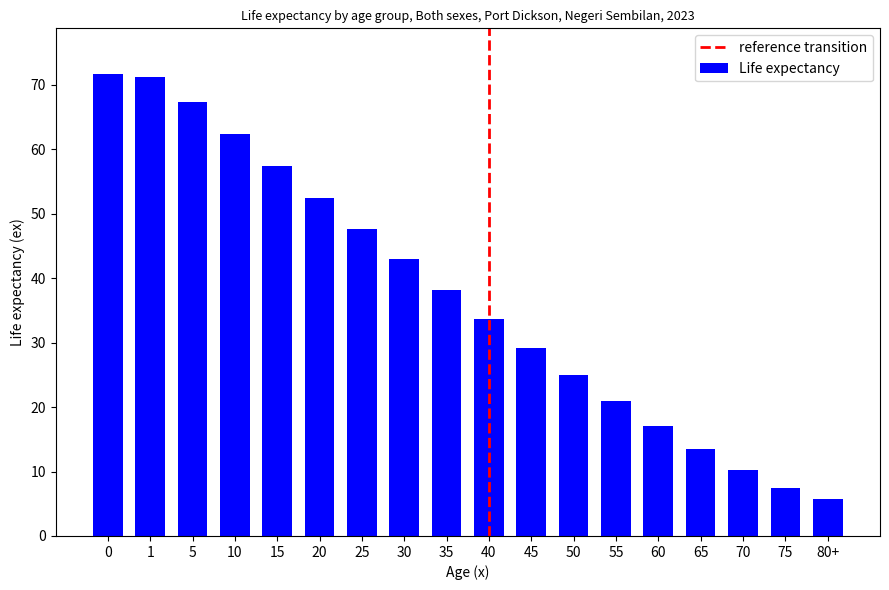

Reading left to right, what are all the values shown in this chart?

0=71.6	1=71.2	5=67.3	10=62.3	15=57.4	20=52.5	25=47.7	30=43.0	35=38.2	40=33.6	45=29.2	50=25.0	55=21.0	60=17.1	65=13.5	70=10.3	75=7.5	80+=5.7